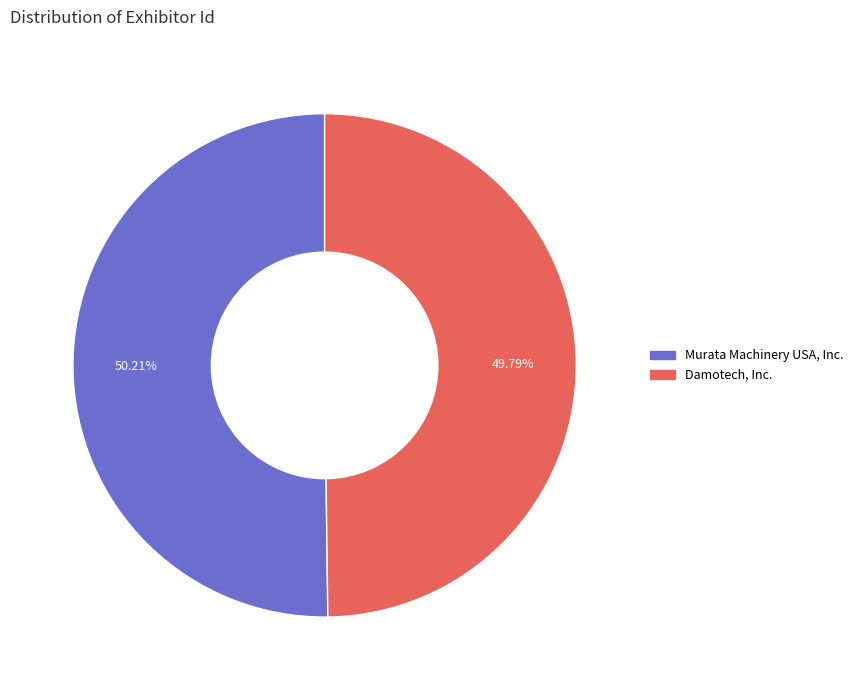

Is there a majority slice in this chart?

Yes